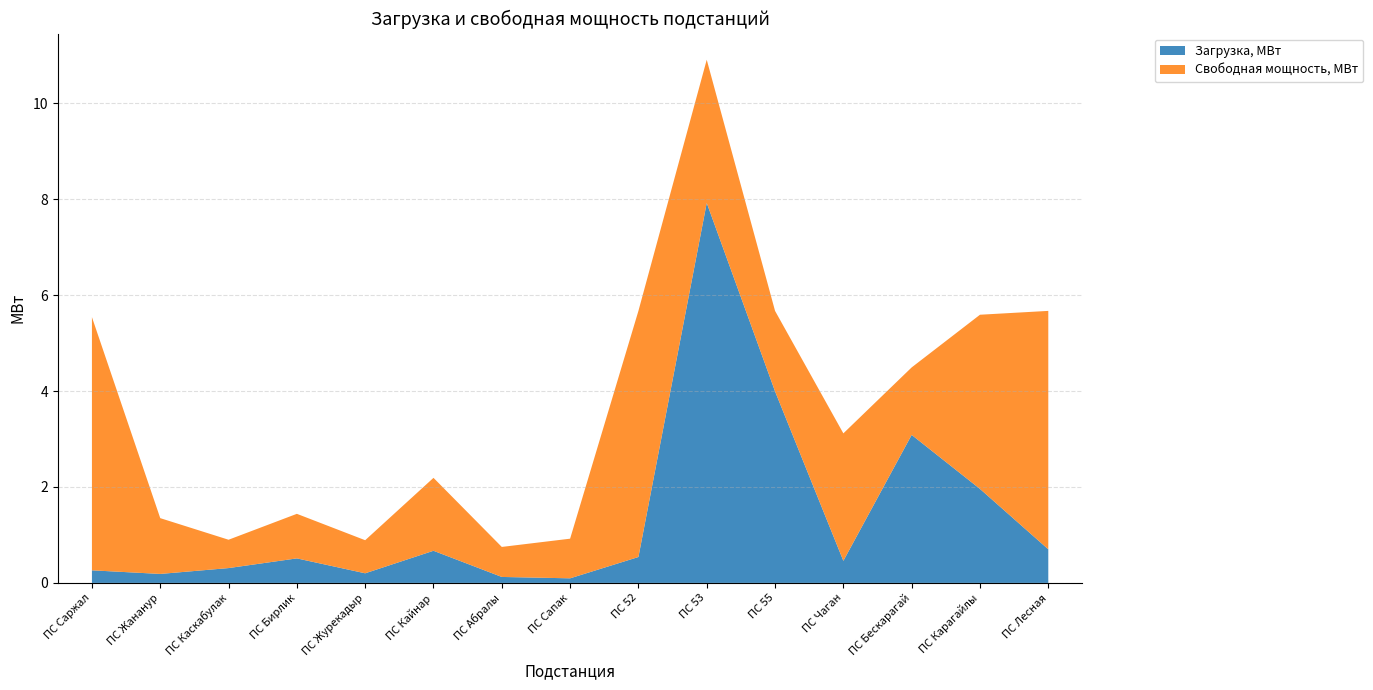

Reading left to right, extract all data points from this chart.

Загрузка, МВт: 0.3	0.2	0.3	0.5	0.2	0.7	0.1	0.1	0.5	7.9	4.0	0.5	3.1	2.0	0.7
Свободная мощность, МВт: 5.3	1.2	0.6	0.9	0.7	1.5	0.6	0.8	5.1	3.0	1.7	2.7	1.4	3.6	5.0